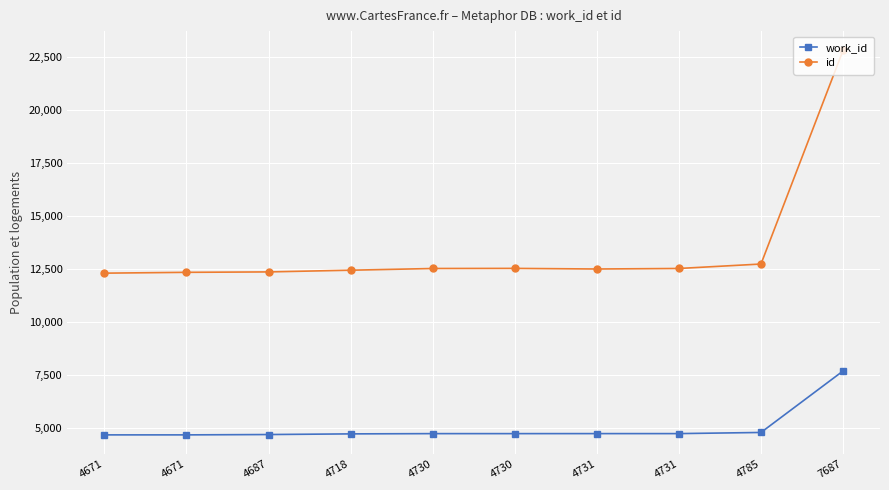

What is the lowest value of the work_id series?

4671